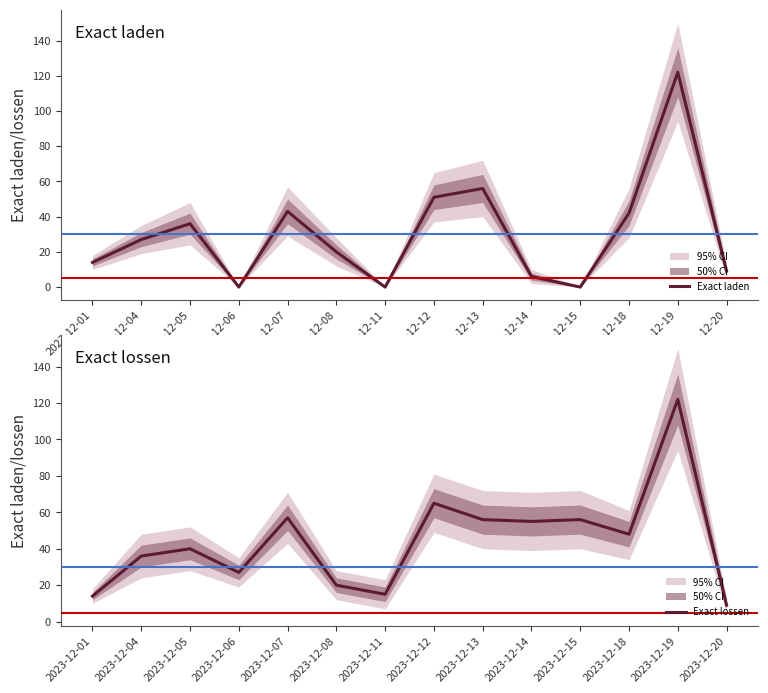

Which has a higher value, 2023-12-05 or 2023-12-01?

2023-12-05